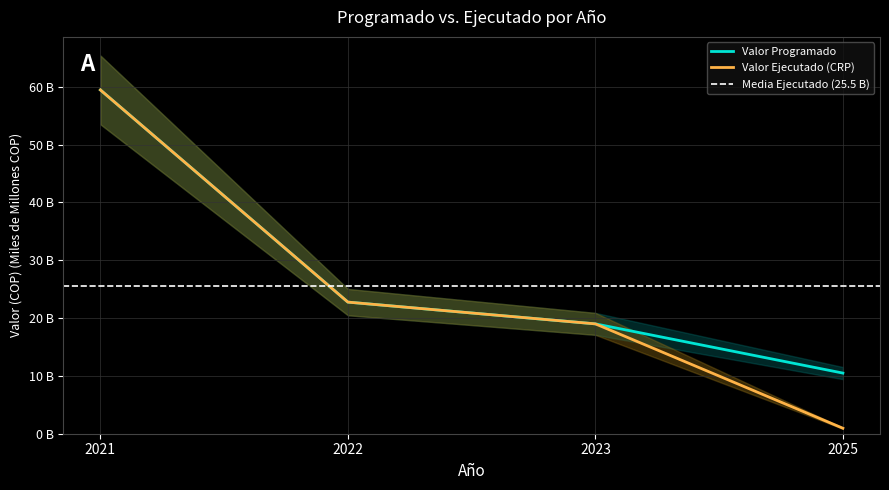

True or false: Valor Programado has a value of 19.0 at 2023.

True